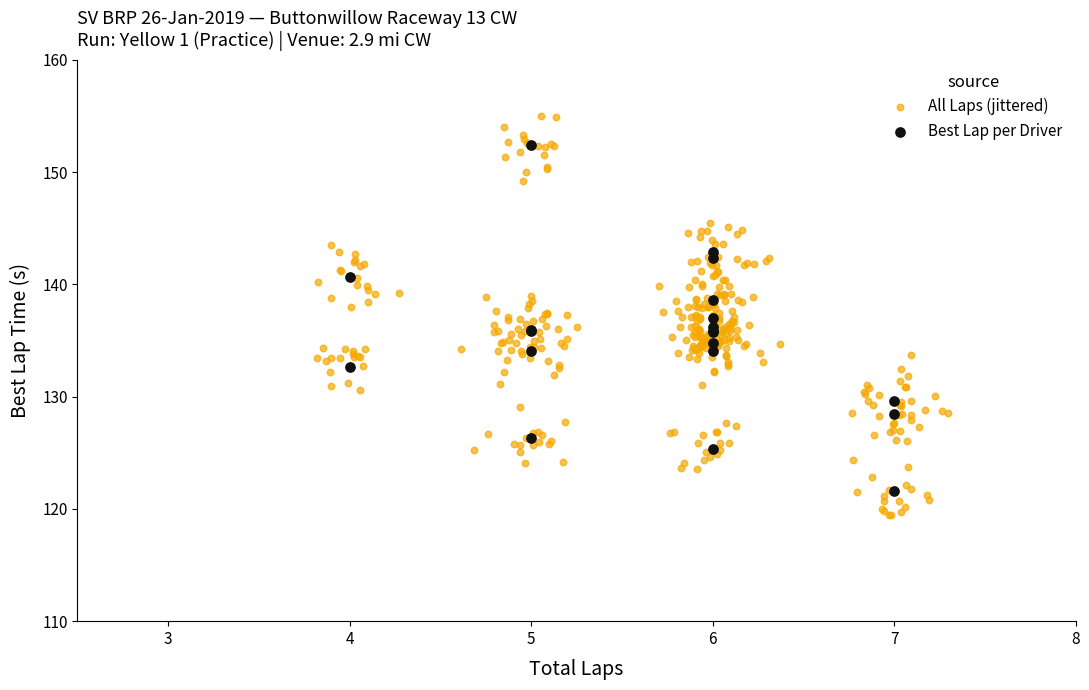

Which series reaches the maximum Y coordinate?

All Laps (jittered)